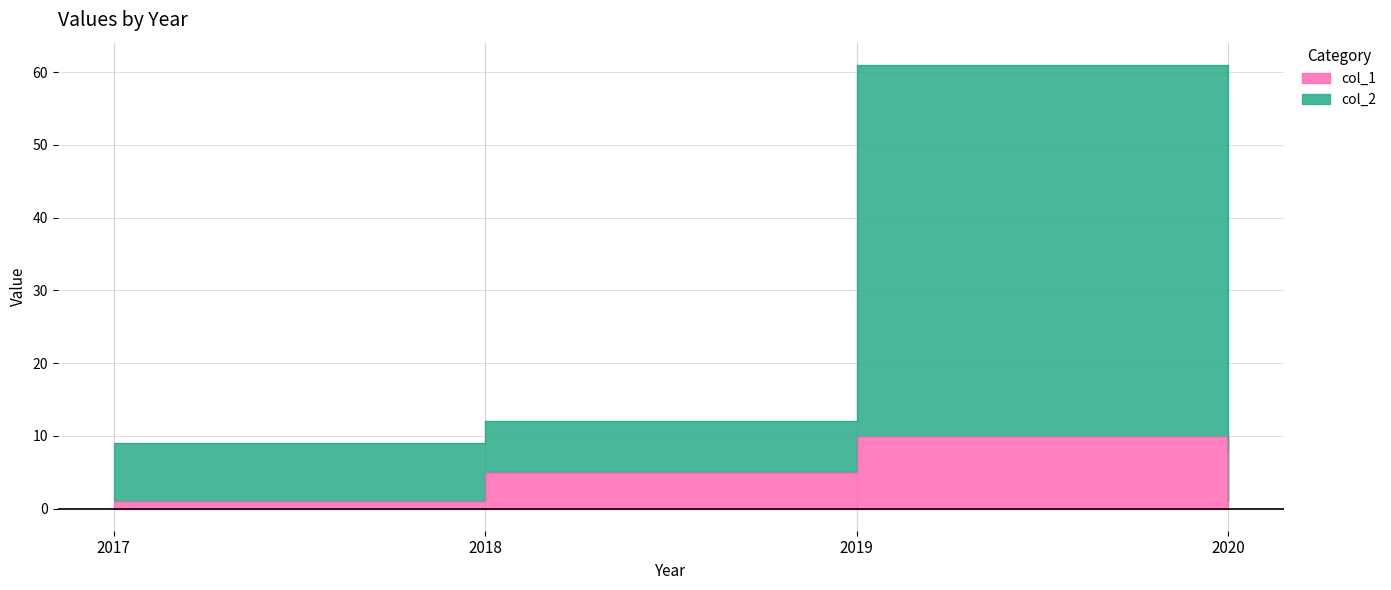

At how many categories does at least one series exceed 1?

4